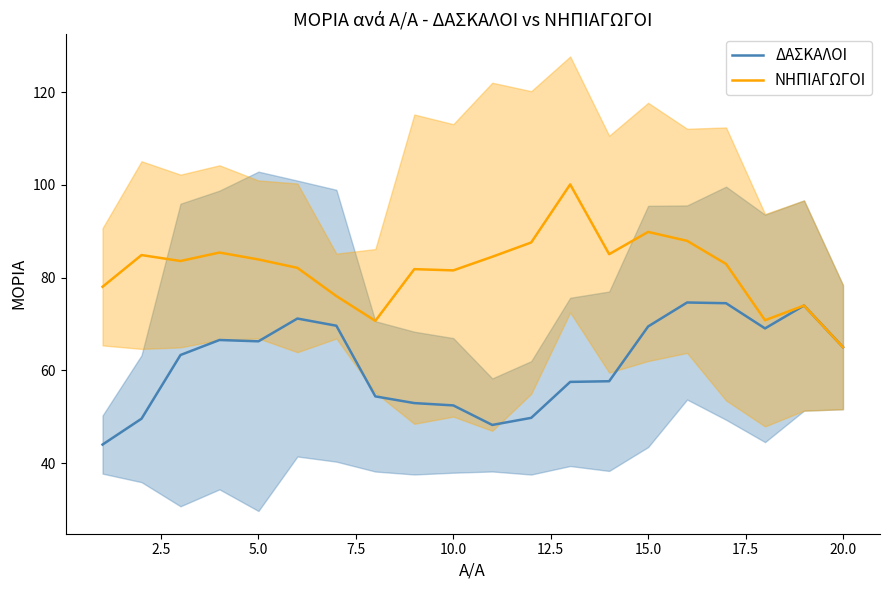

What is the highest value of the ΝΗΠΙΑΓΩΓΟΙ series?

100.1